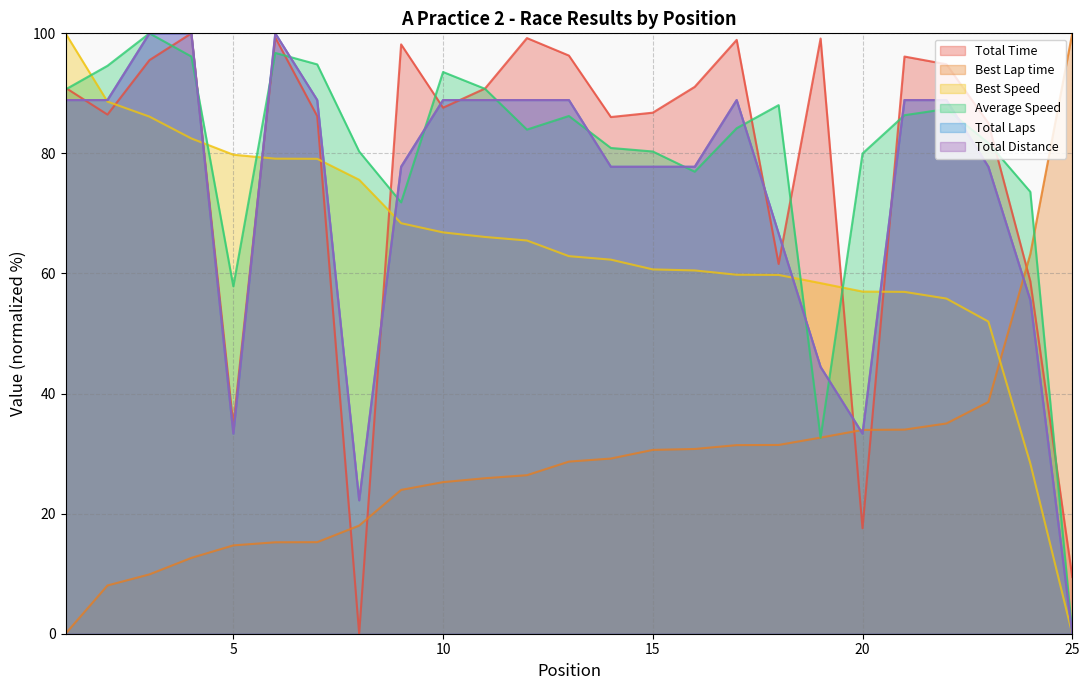

What is the difference between the highest and lowest values at 9?

74.2